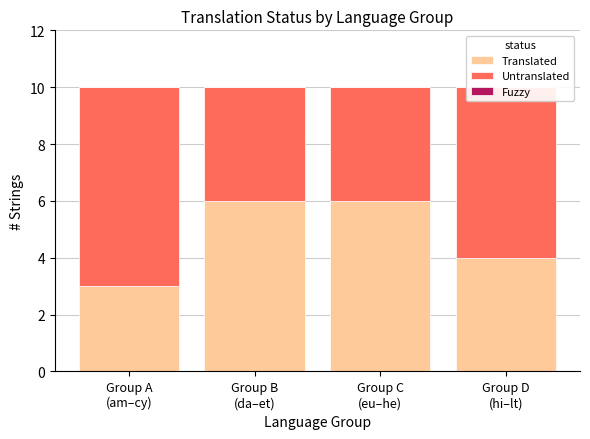

What is the sum of all Translated values?

19